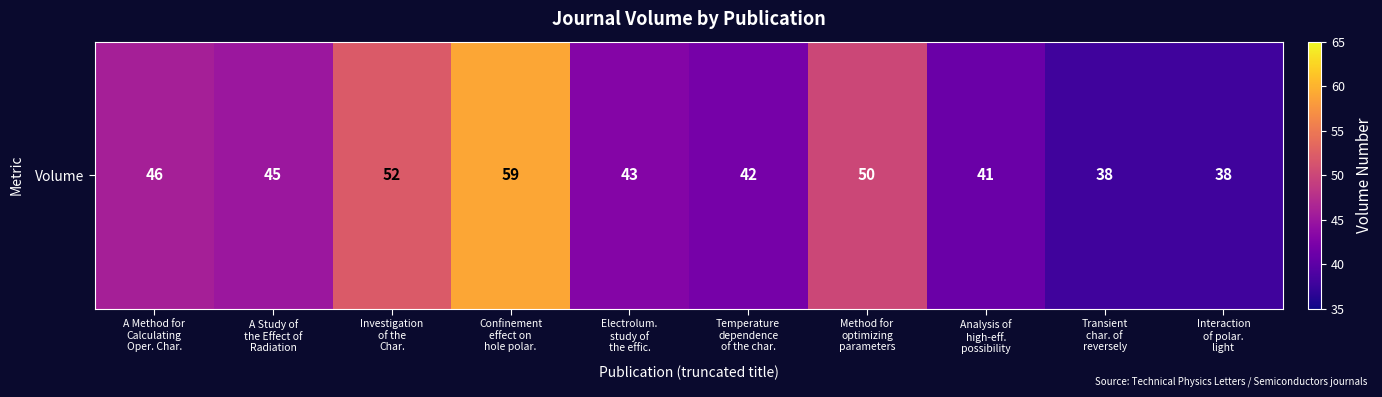

What is the maximum value shown in the chart?

59